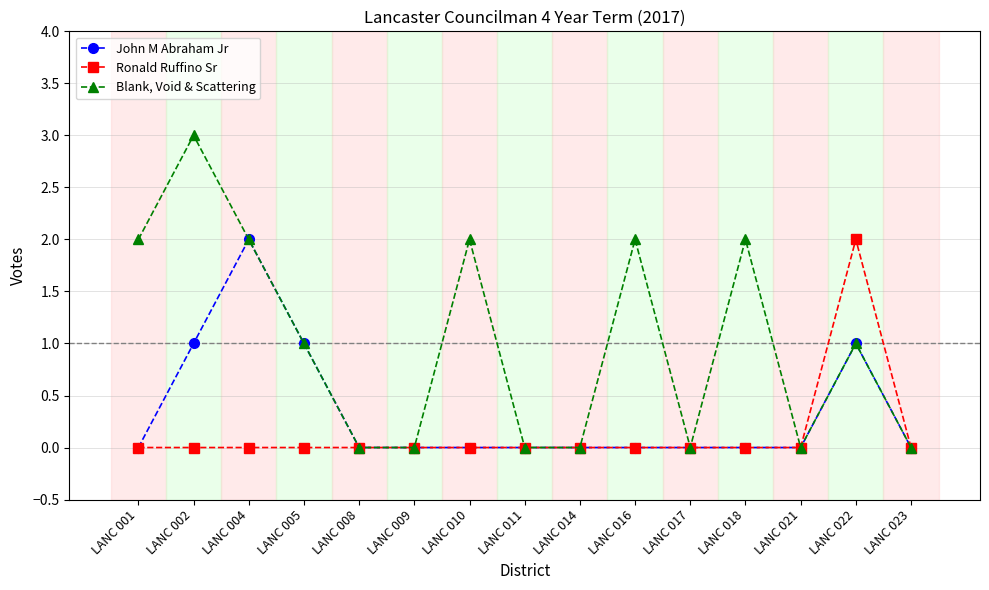

What is the value of the Blank, Void & Scattering point at the 3rd from the left?

2